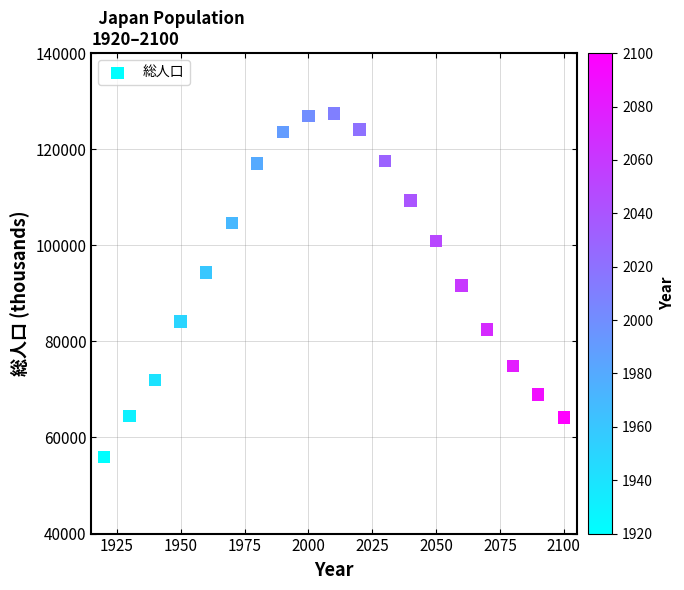

What is the range of X values (max minus min)?

180